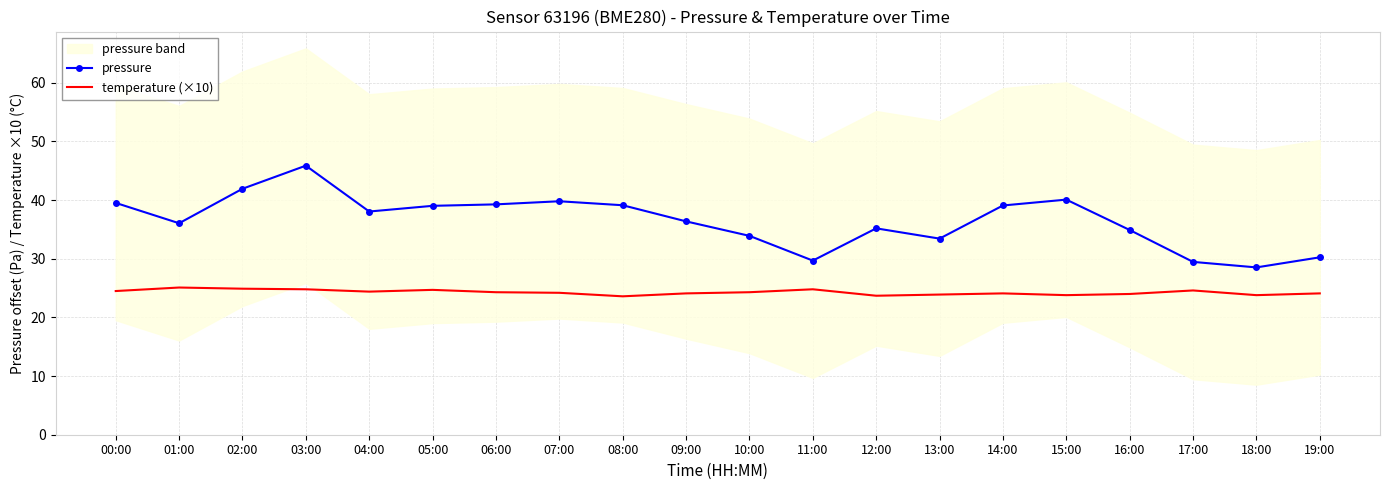

Reading left to right, transcribe all the data shown in this chart.

pressure: 00:00=39.5	01:00=36.1	02:00=41.9	03:00=45.9	04:00=38.1	05:00=39.0	06:00=39.3	07:00=39.8	08:00=39.1	09:00=36.4	10:00=33.9	11:00=29.7	12:00=35.2	13:00=33.4	14:00=39.1	15:00=40.1	16:00=34.9	17:00=29.5	18:00=28.5	19:00=30.2
temperature (×10): 00:00=24.5	01:00=25.1	02:00=24.9	03:00=24.8	04:00=24.4	05:00=24.7	06:00=24.3	07:00=24.2	08:00=23.6	09:00=24.1	10:00=24.3	11:00=24.8	12:00=23.7	13:00=23.9	14:00=24.1	15:00=23.8	16:00=24.0	17:00=24.6	18:00=23.8	19:00=24.1